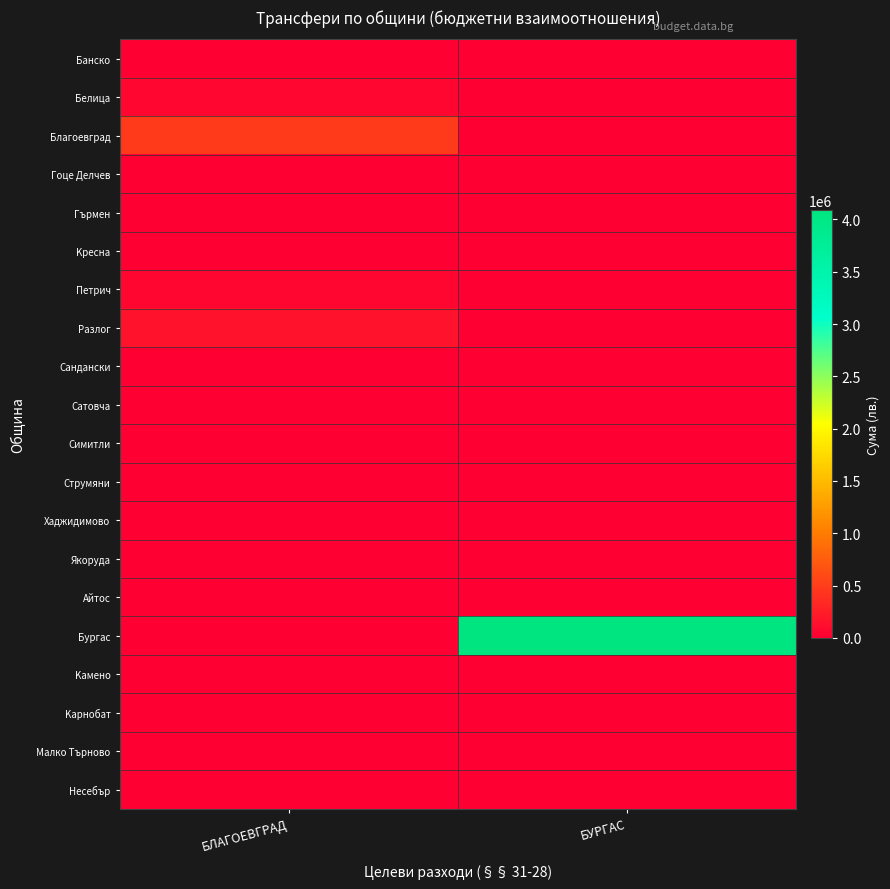

Which has a higher value, БЛАГОЕВГРАД or БУРГАС?

БЛАГОЕВГРАД